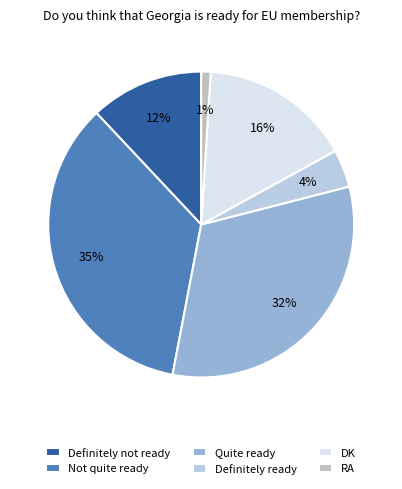

Rank the categories by value from highest to lowest.

Not quite ready, Quite ready, DK, Definitely not ready, Definitely ready, RA